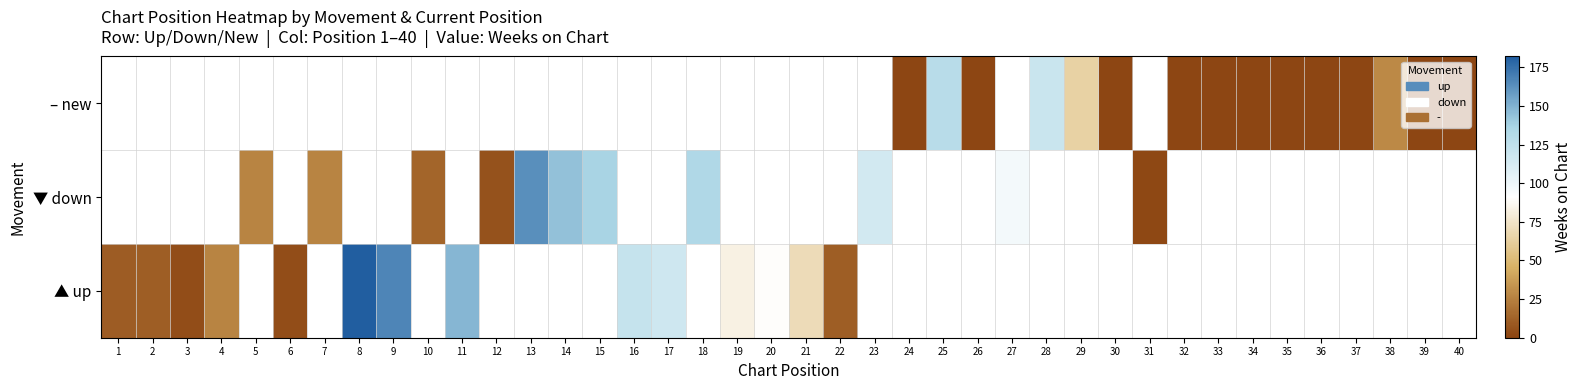

What is the greatest value displayed?

182.0